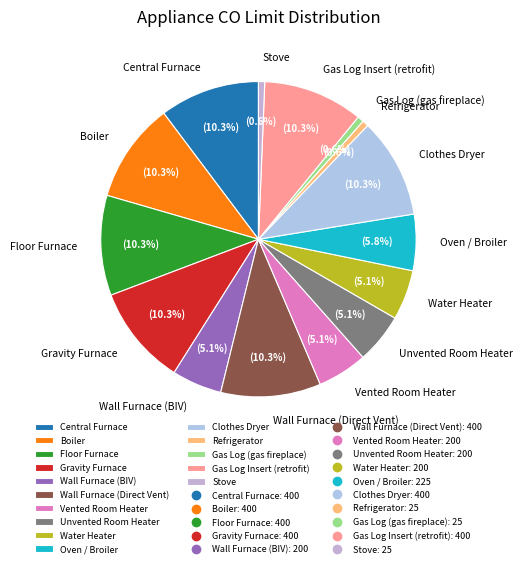

How many slices are in this pie chart?

15